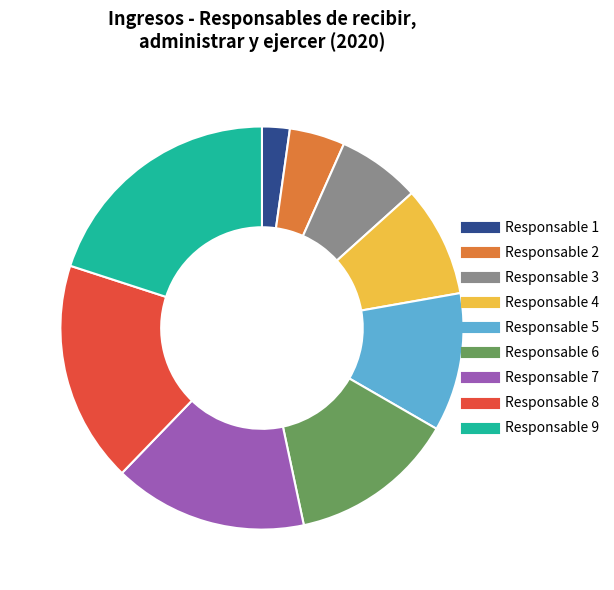

Which slice is the smallest?

Responsable 1